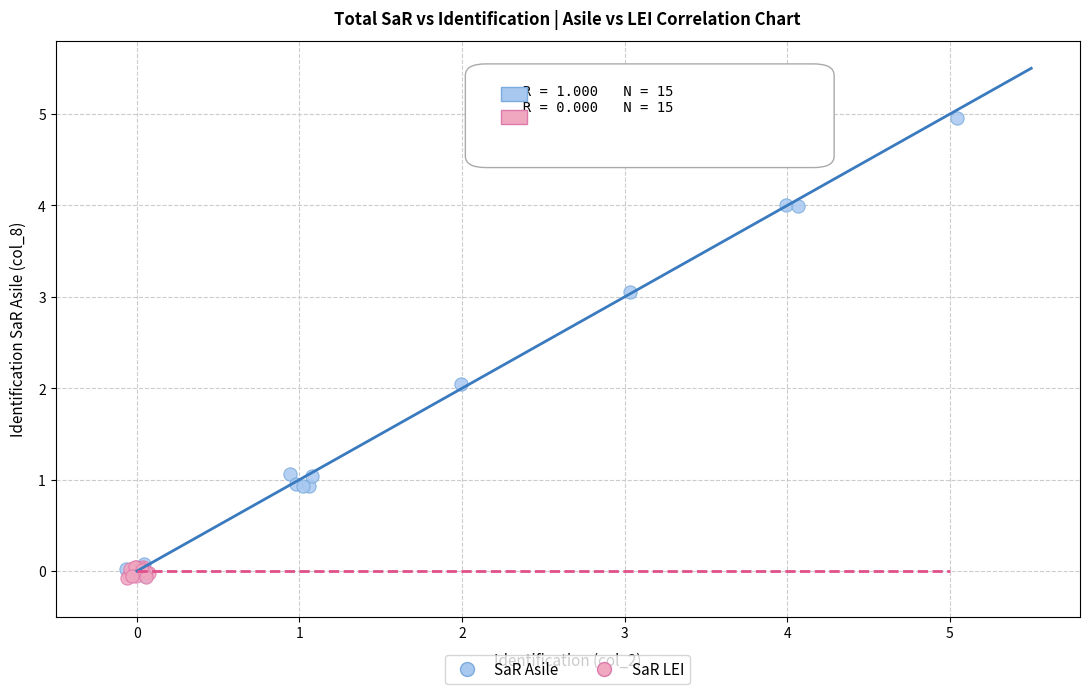

What are all the series names shown in the legend?

SaR Asile, SaR LEI